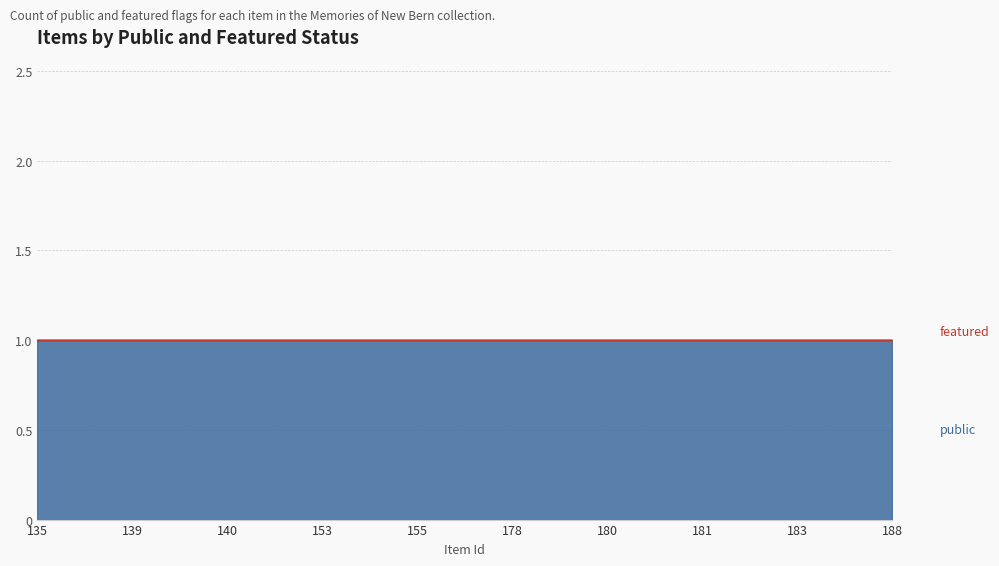

What is the sum of the public values at 155 and 135?

2